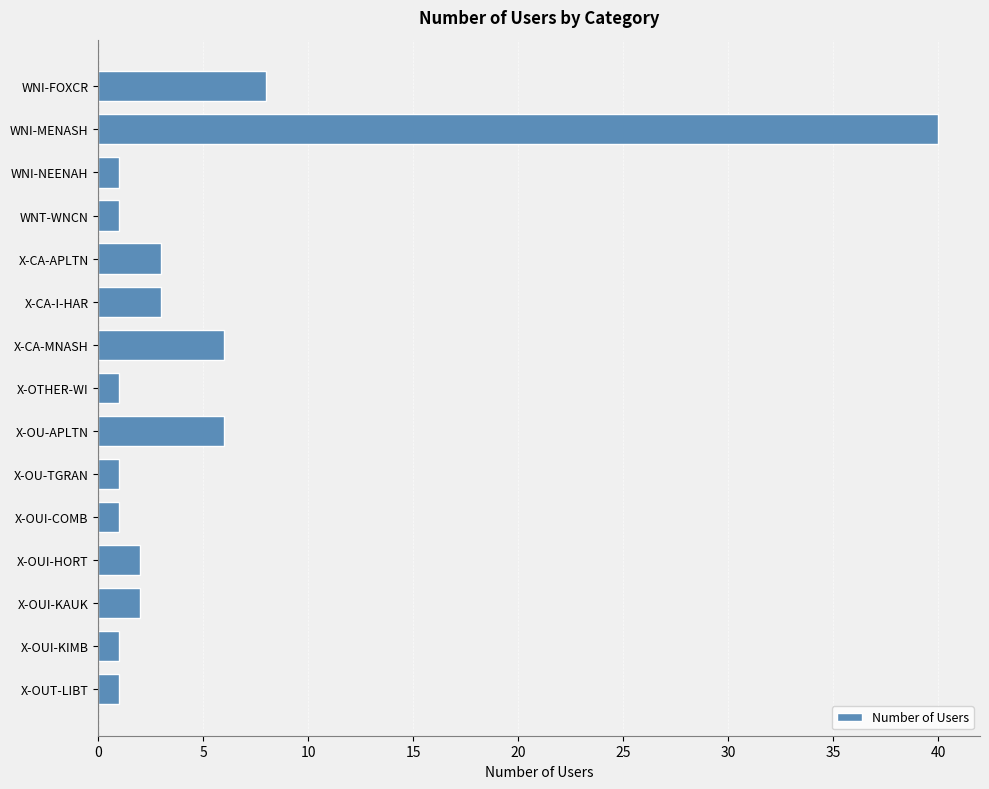

What is the label of the 8th bar from the bottom?

X-OTHER-WI